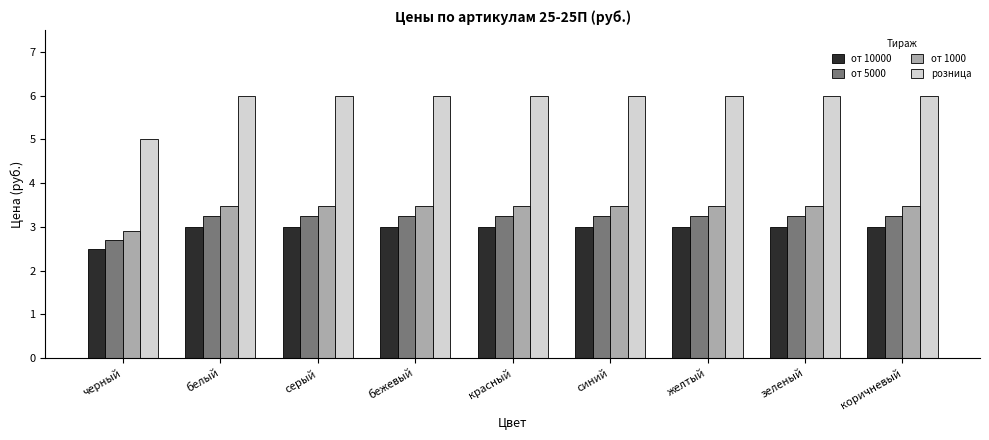

The value of от 5000 at серый is 1.5. True or false?

False